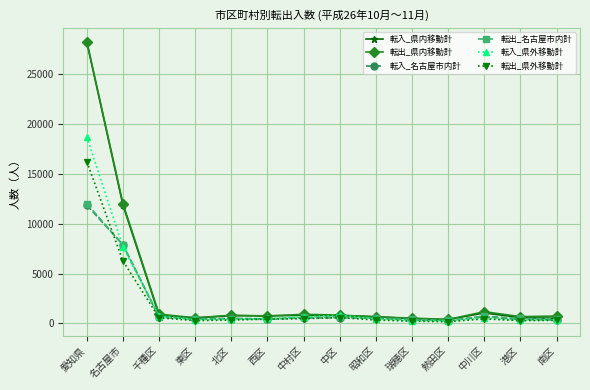

Count the number of categories in the chart.

14